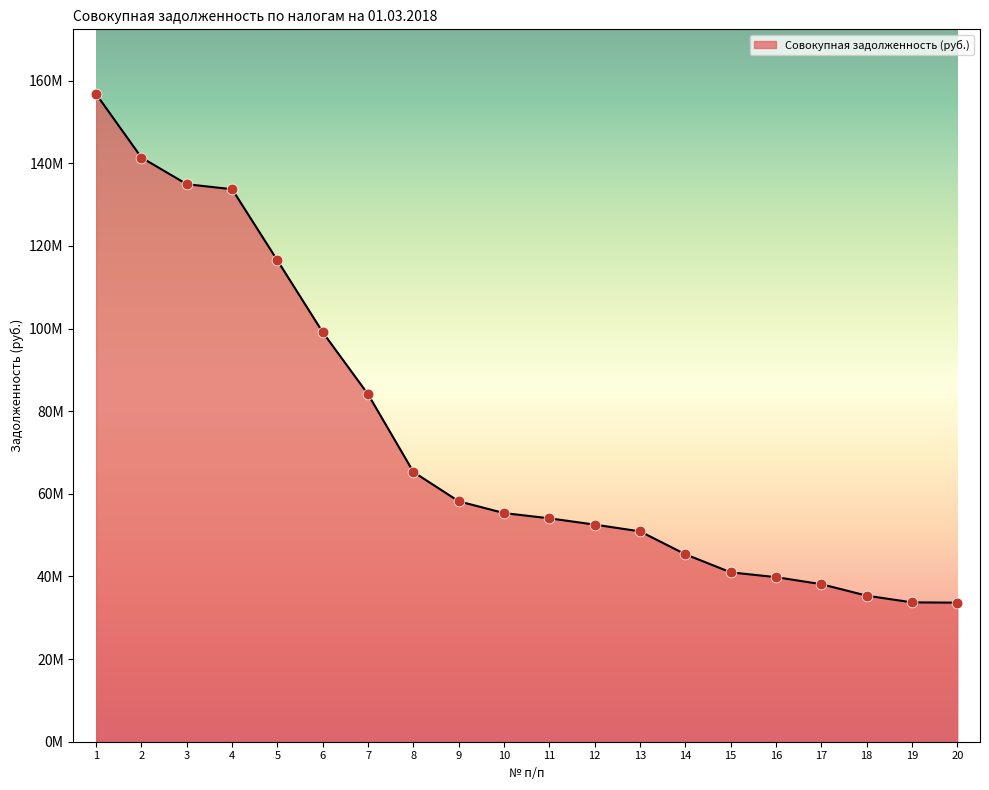

Which has a higher value, 6 or 20?

6